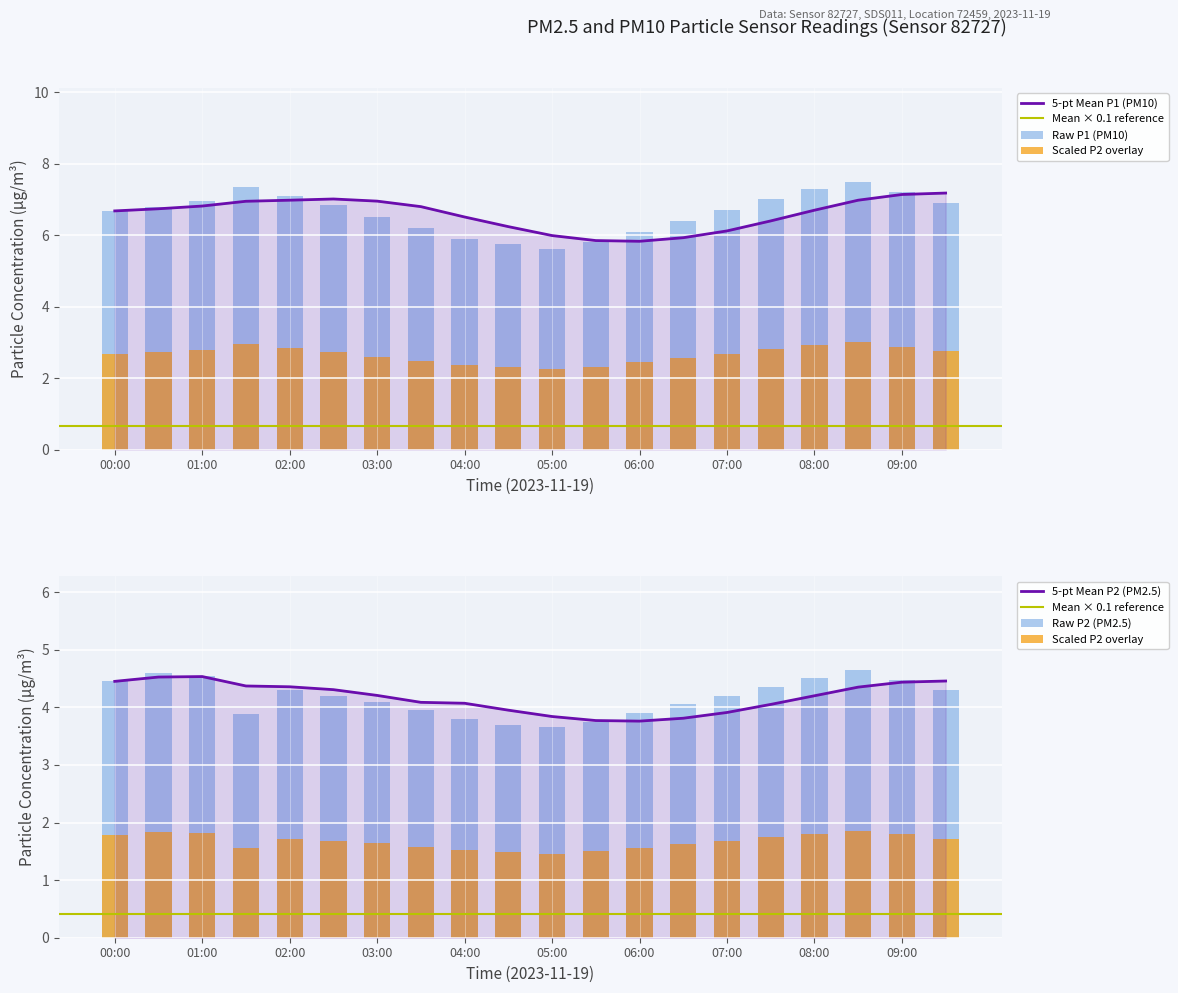

List the series in order of their overall mean, lowest first.

P2, P1